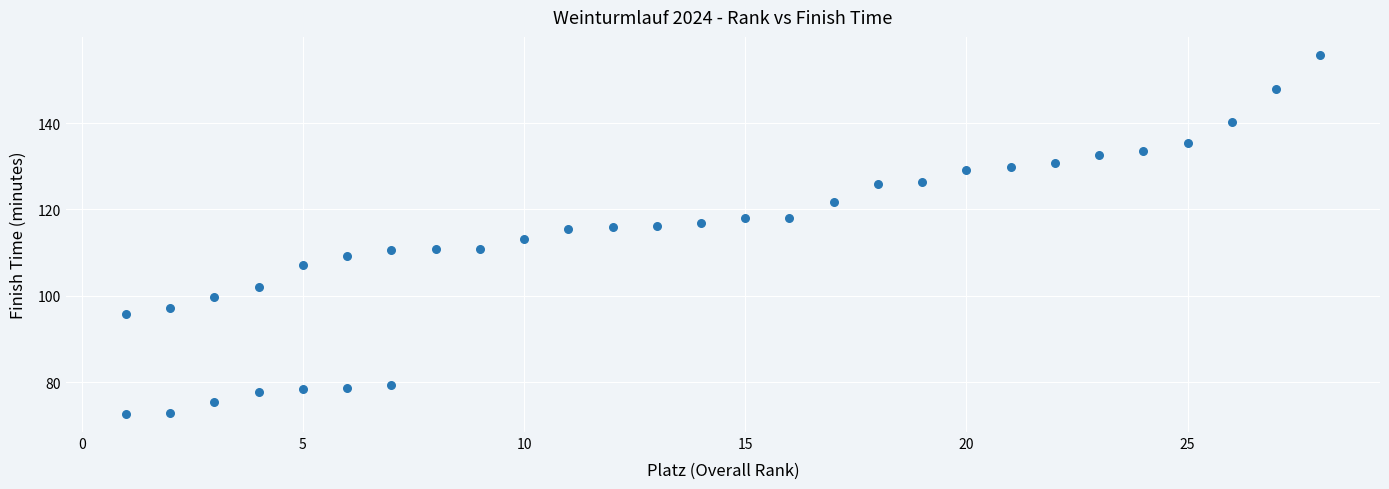

What is the range of Y values (max minus min)?

83.1